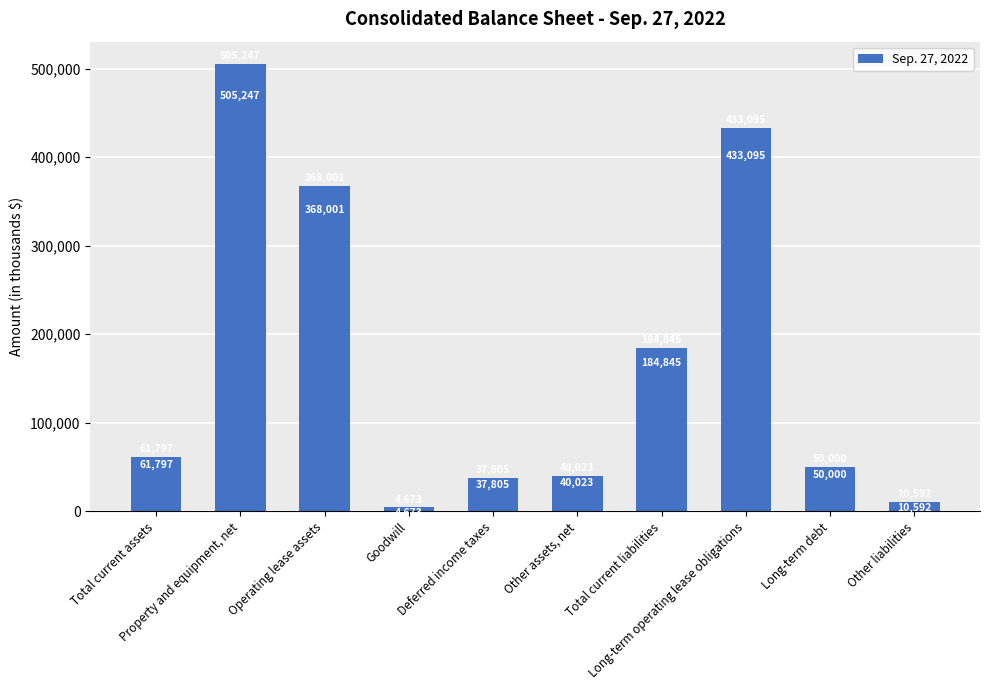

Rank the categories by value from highest to lowest.

Property and equipment, net, Long-term operating lease obligations, Operating lease assets, Total current liabilities, Total current assets, Long-term debt, Other assets, net, Deferred income taxes, Other liabilities, Goodwill